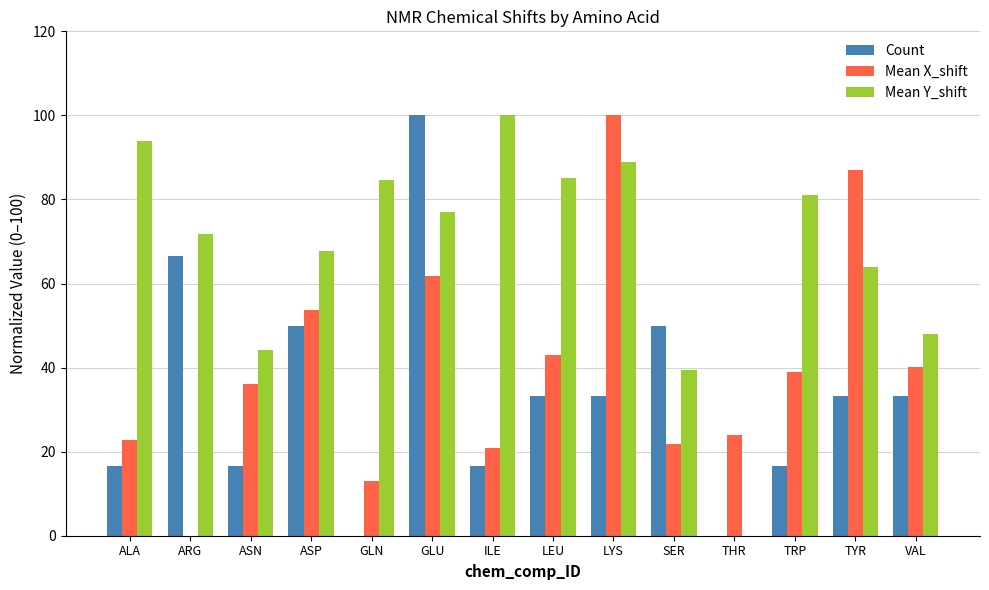

Are the bars grouped side by side (vs. stacked)?

Yes